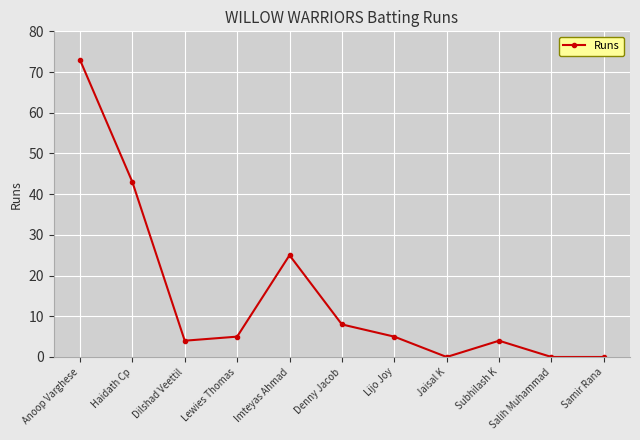

Reading right to left, transcribe all the data shown in this chart.

Samir Rana=0	Salih Muhammad=0	Subhilash K=4	Jaisal K=0	Lijo Joy=5	Denny Jacob=8	Imteyas Ahmad=25	Lewies Thomas=5	Dilshad Veettil=4	Haidath Cp=43	Anoop Varghese=73